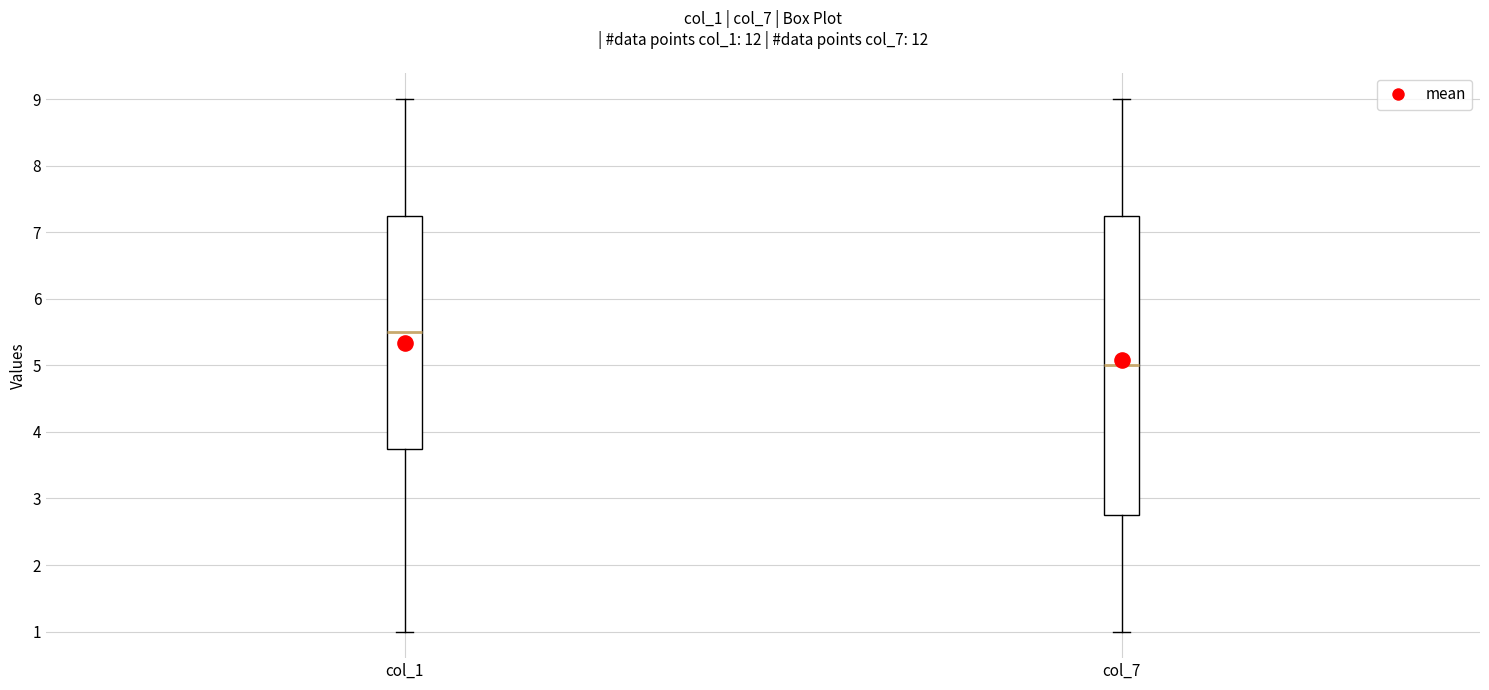

Comparing the boxes themselves (not the whiskers), which one is the tallest?

col_7